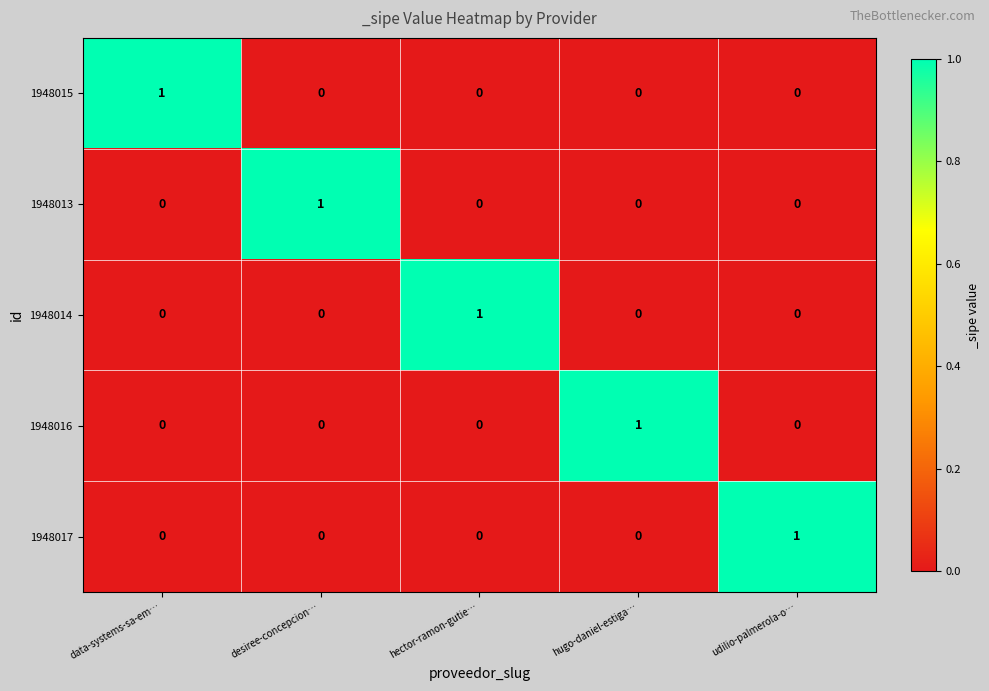

How many categories are shown in the chart?

5